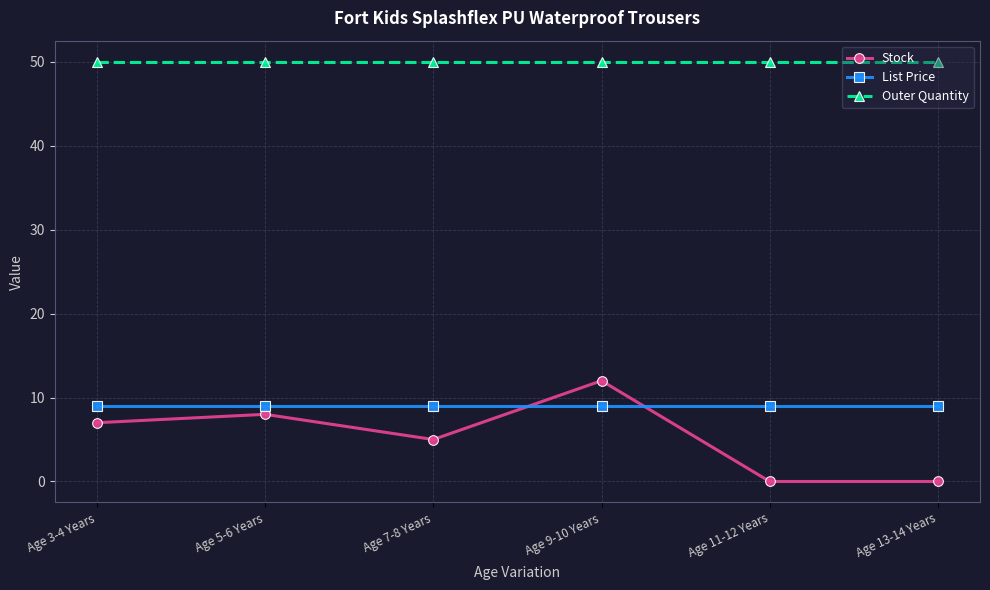

What is the maximum value for Outer Quantity?

50.0